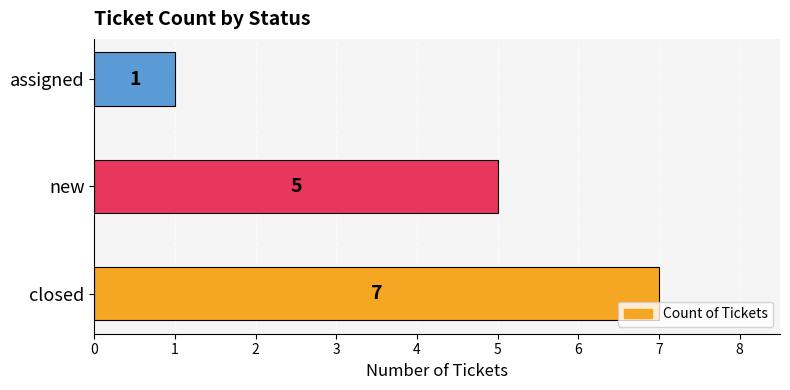

Rank the categories by value from lowest to highest.

assigned, new, closed